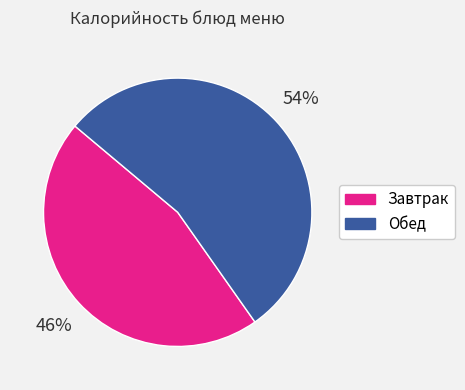

Is there any slice that represents more than half of the pie?

Yes